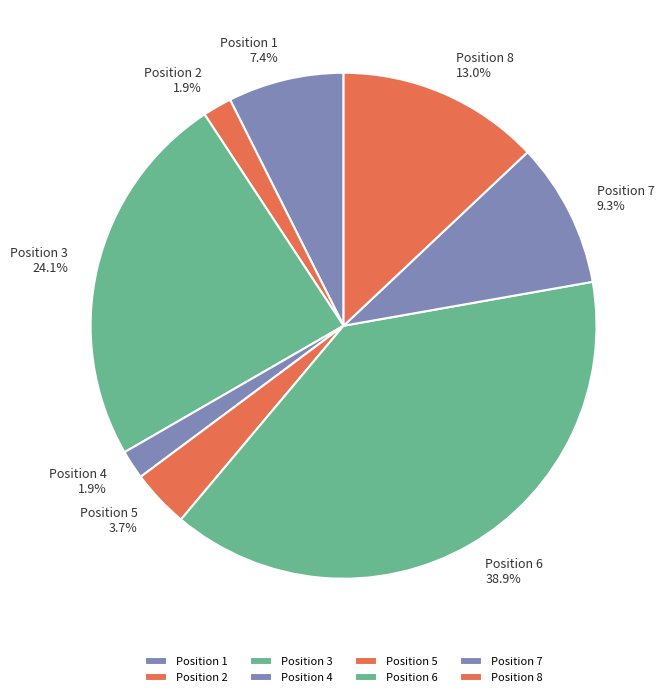

Approximately how many times larger is the value at Position 4 compared to Position 2?

1.0